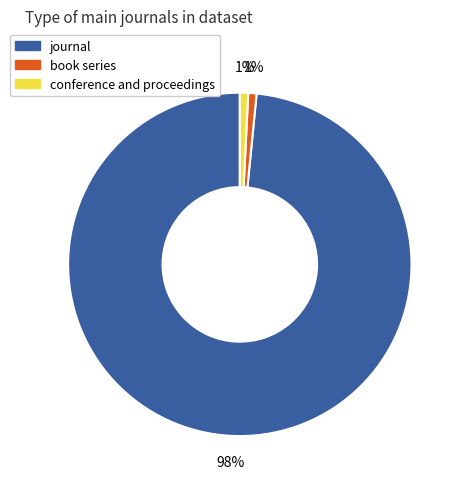

To the nearest percent, what portion does book series represent?

1%